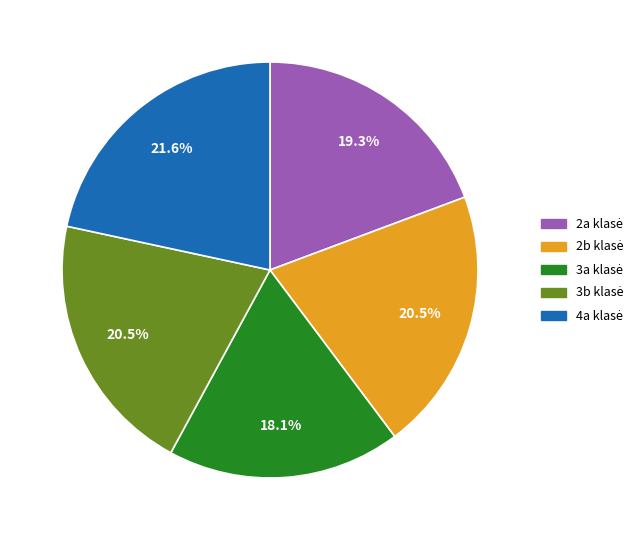

Is there any slice that represents more than half of the pie?

No